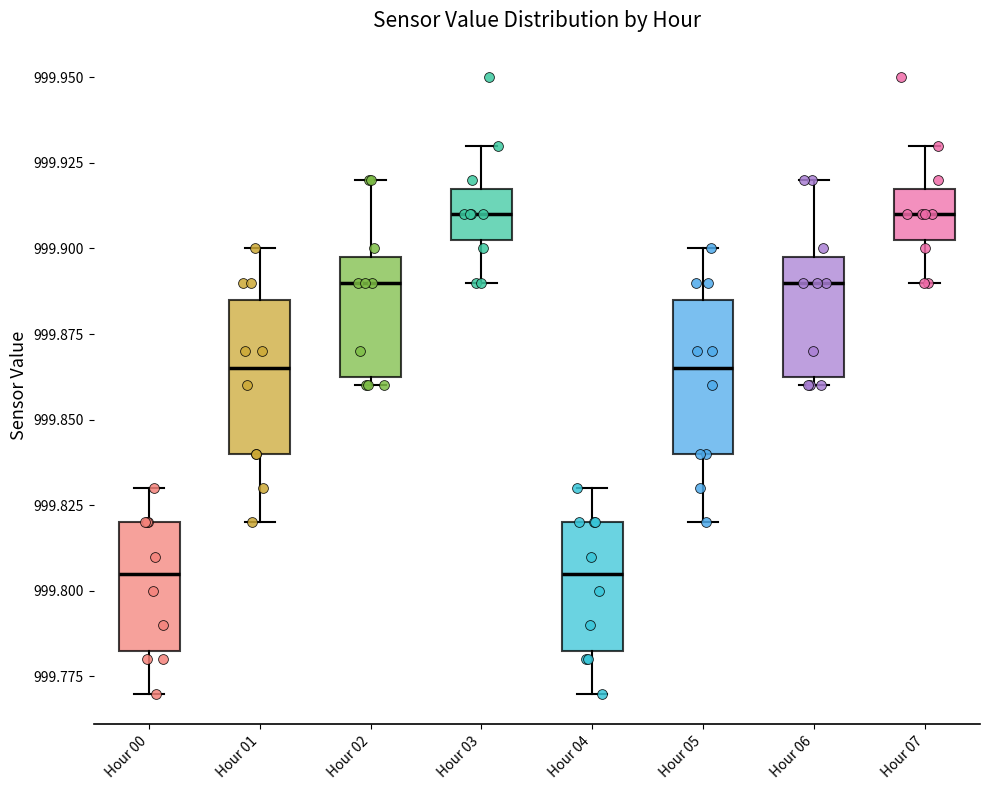

Where does the lower whisker of the box for Hour 03 end on the y-axis? The values are not printed on the chart, so give them approximately, as read against the axis.

999.890